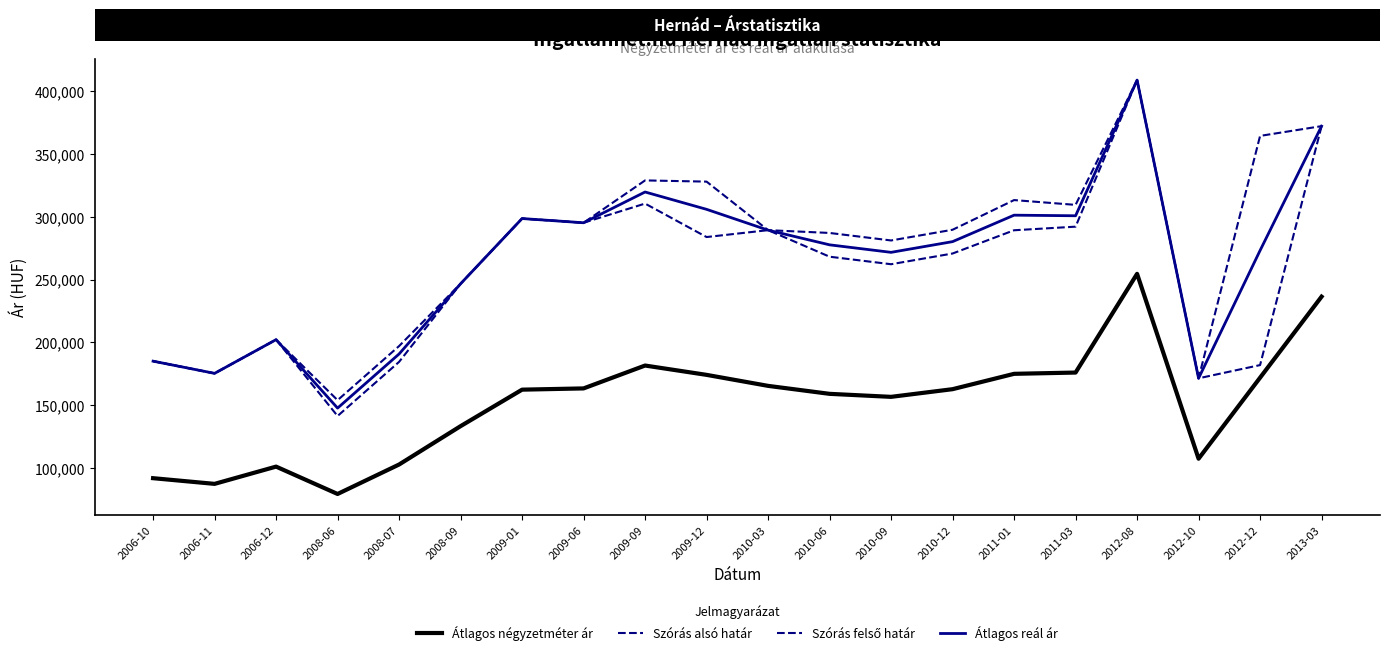

What is the label of the 4th point from the left?

2008-06